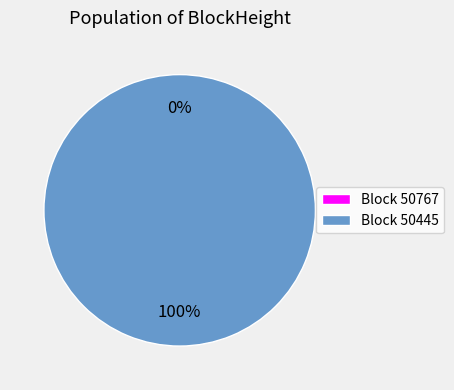

To the nearest percent, what portion does 50445 represent?

100%